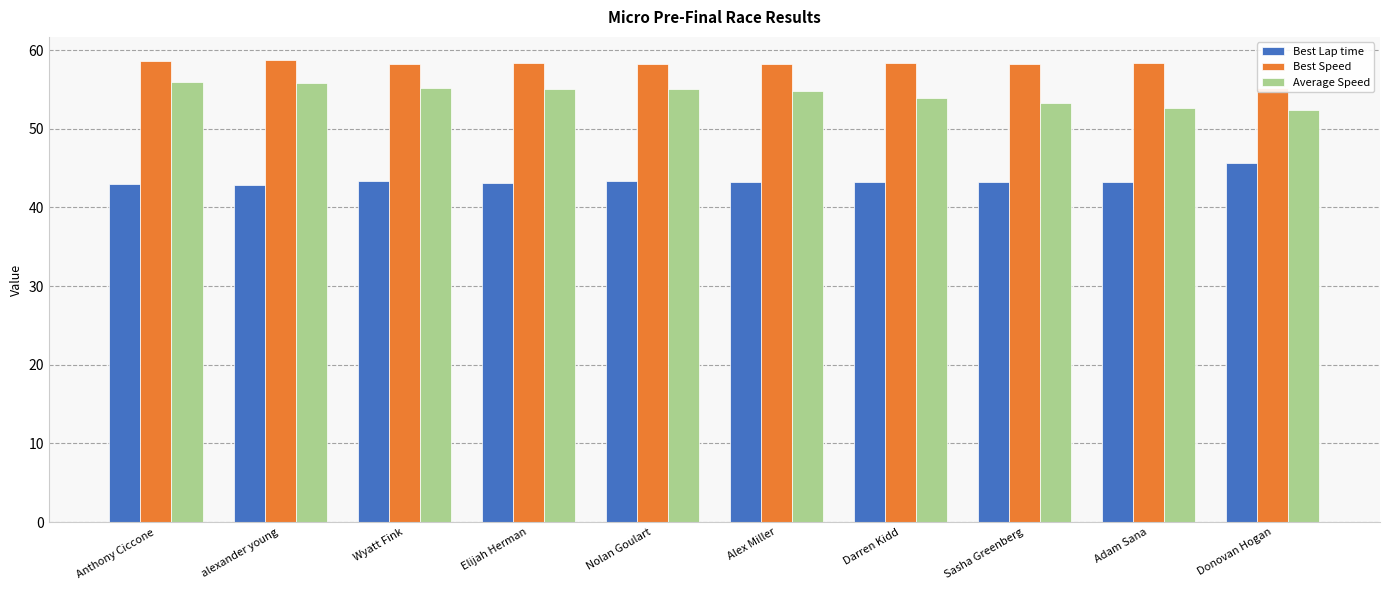

Rank the series by their average value, from highest to lowest.

Best Speed, Average Speed, Best Lap time